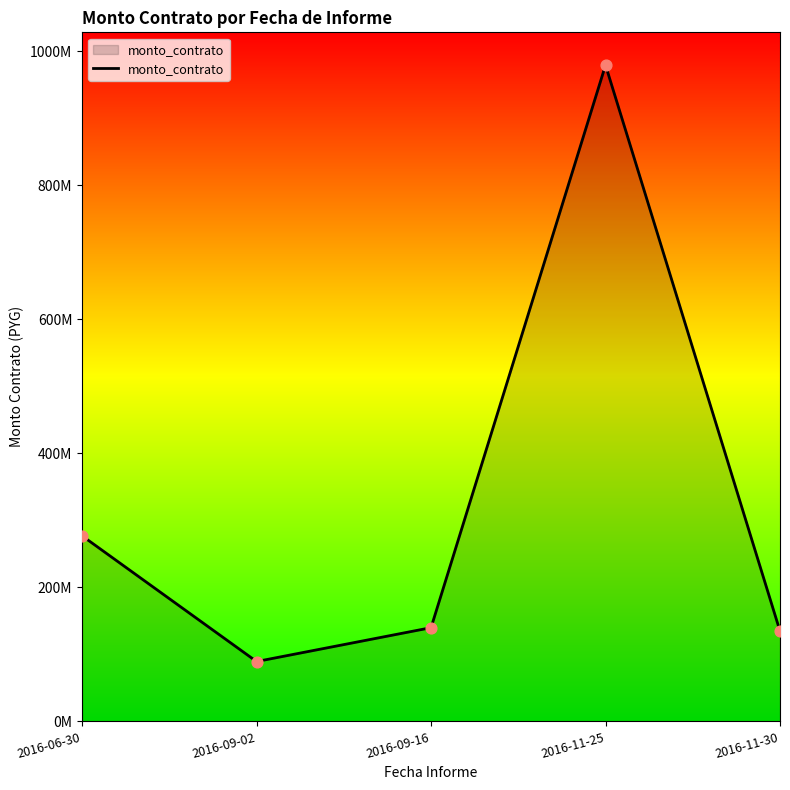

Between 2016-09-16 and 2016-11-25, which is larger?

2016-11-25